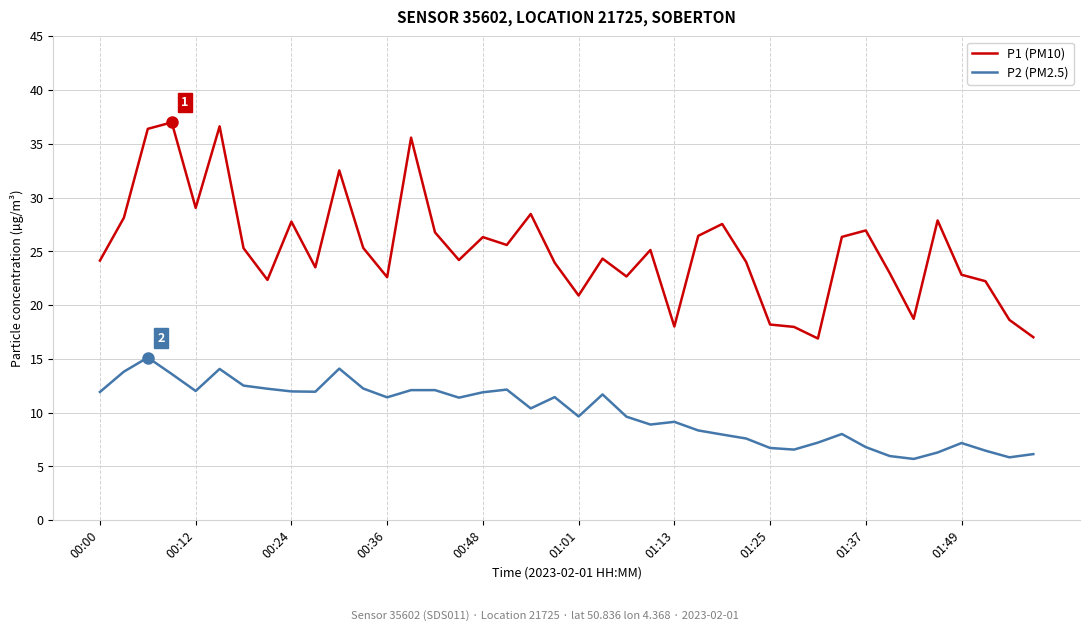

True or false: P2 (PM2.5) and P1 (PM10) cross at least once.

False